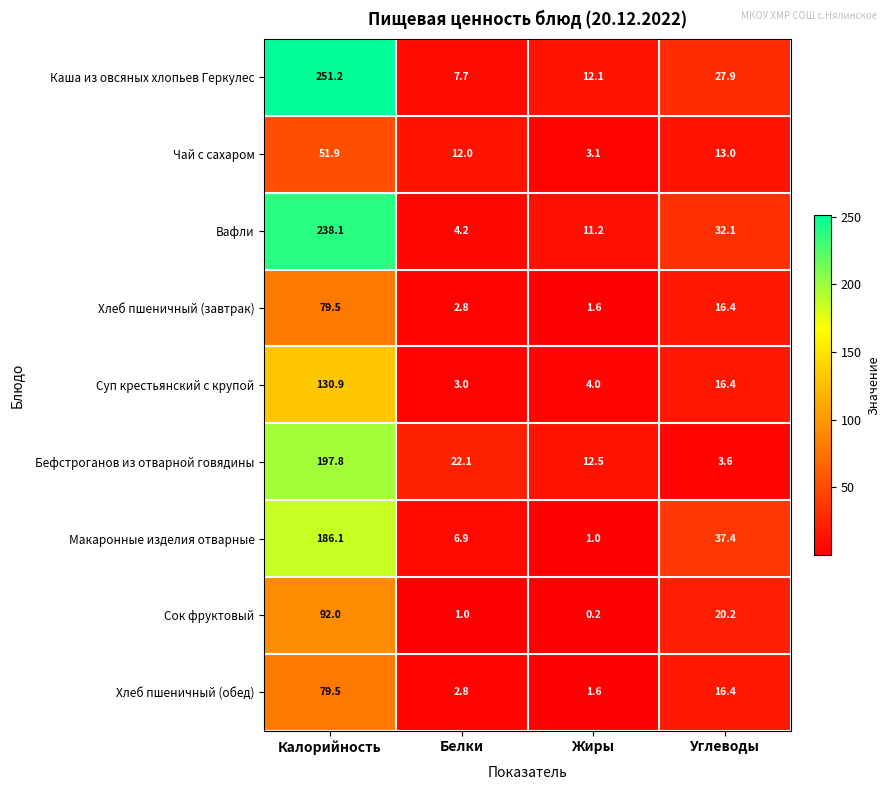

The value of Макаронные изделия отварные at Белки is 6.9. True or false?

True